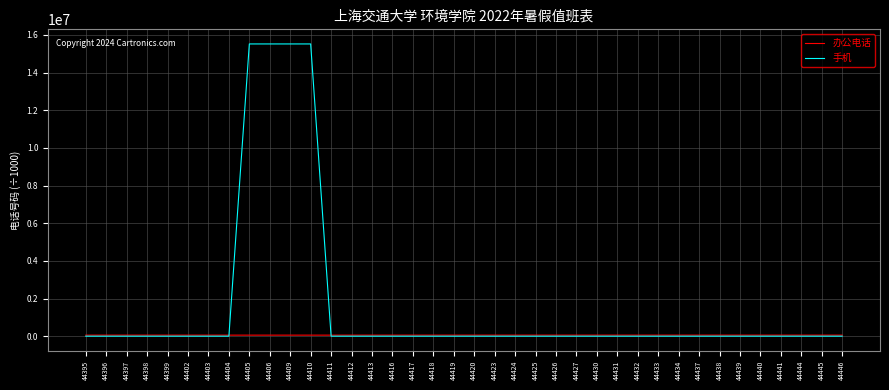

Which series has the largest total across all categories?

手机